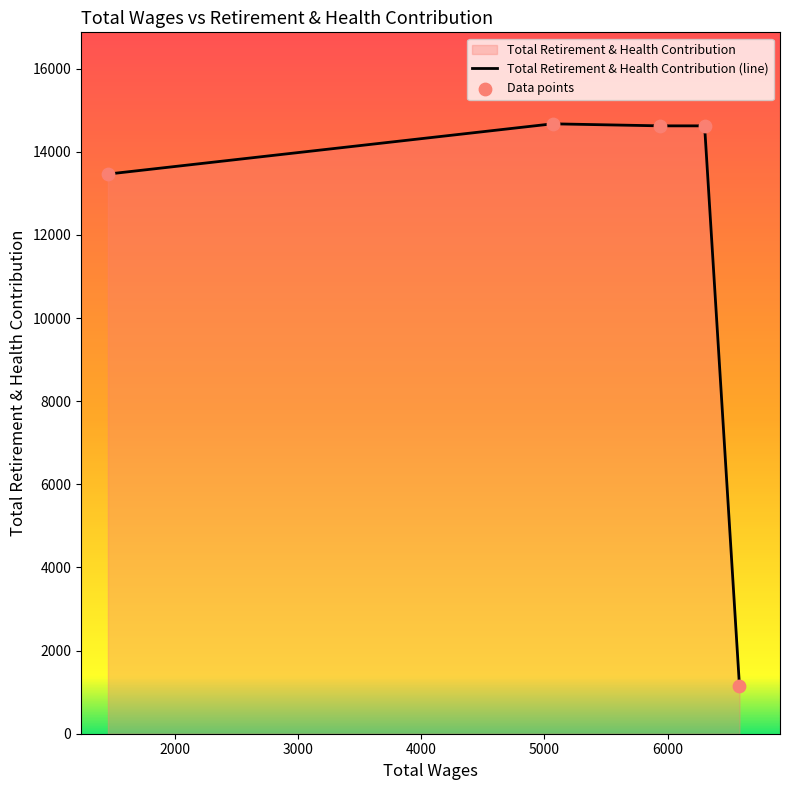

Which series contains the lowest Y value?

Total Retirement & Health Contribution (line)